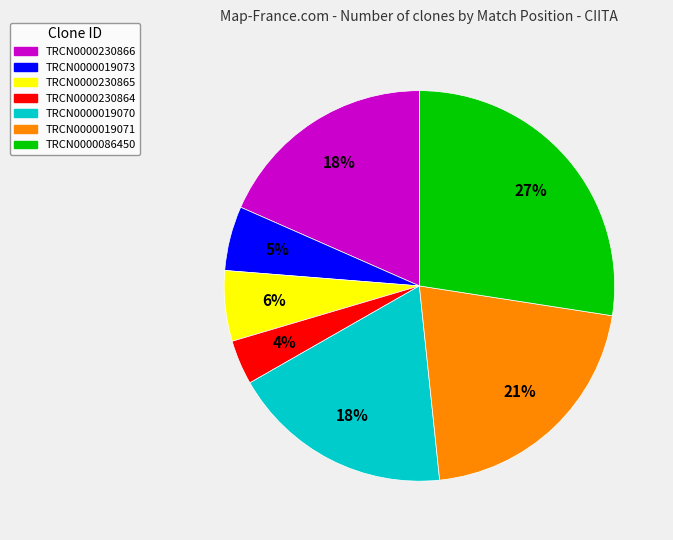

To the nearest percent, what portion does TRCN0000019073 represent?

5%